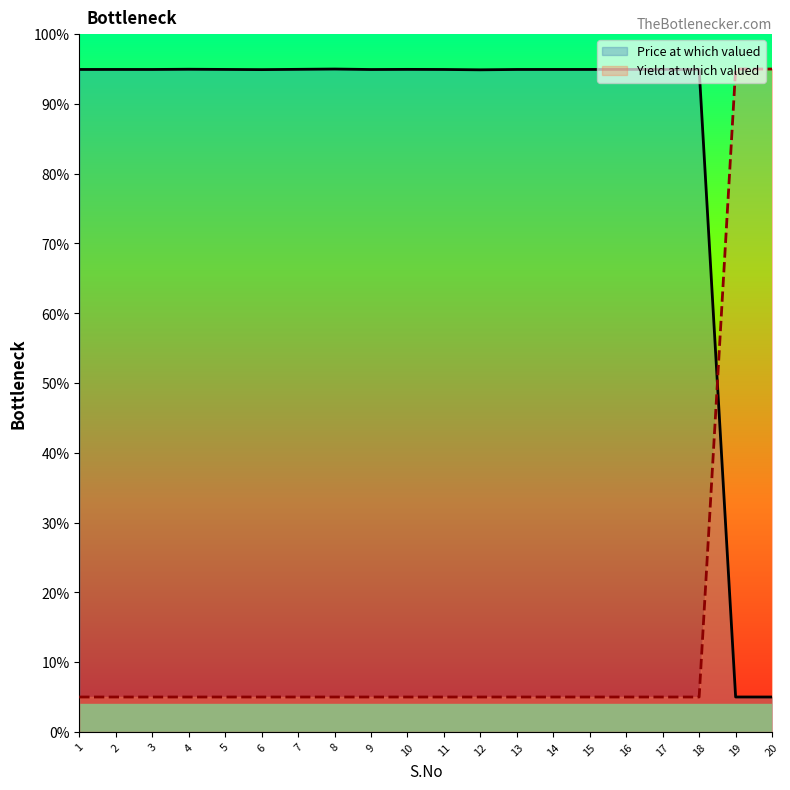

What is the difference between the second highest and minimum values in the Price at which valued series?

0.9